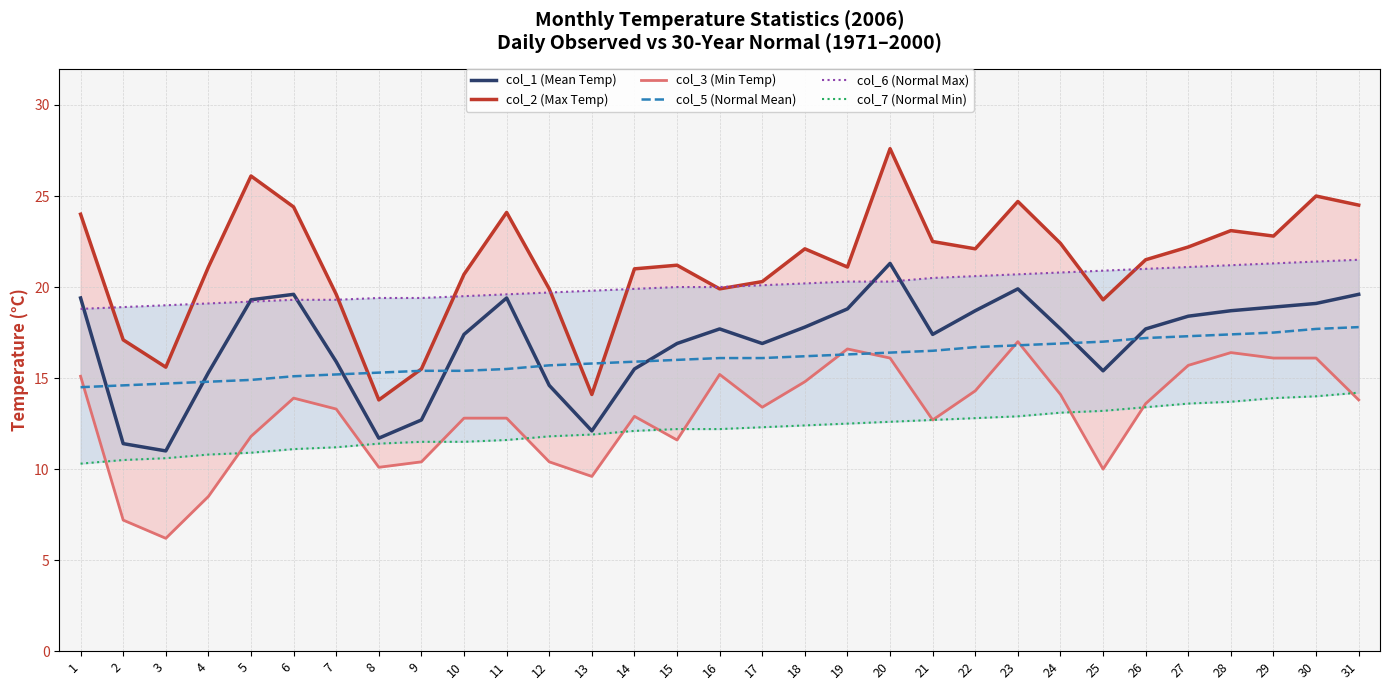

How many times do col_1 (Mean Temp) and col_6 (Normal Max) cross each other?

5